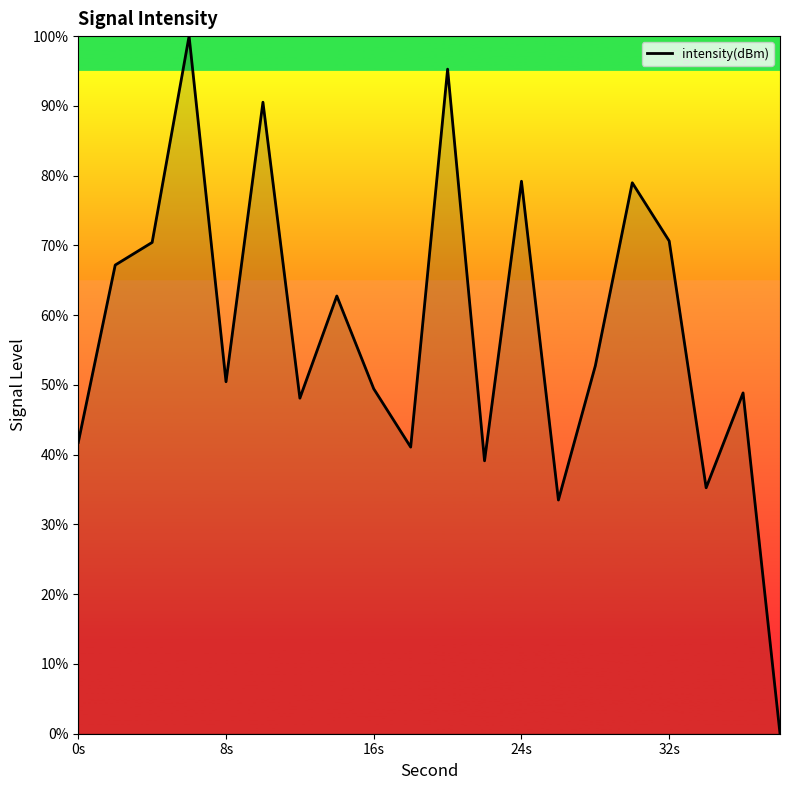

Approximately how many times larger is the value at 16s compared to 32s?

0.7